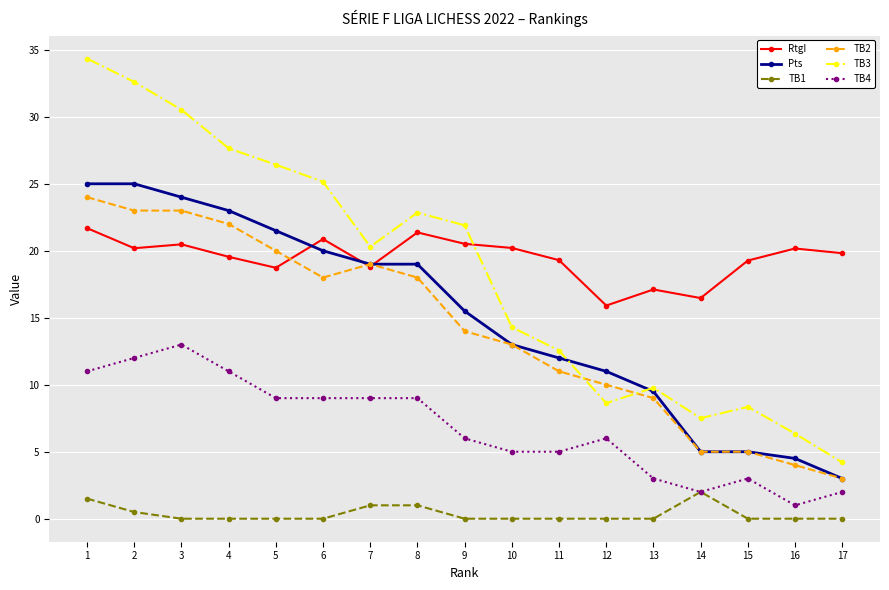

At which category is the sum across all series the highest?

1